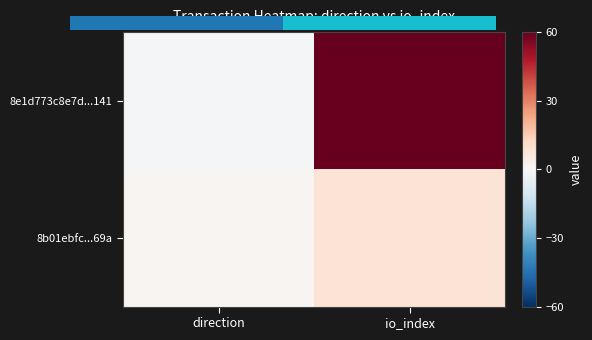

Which has a higher value, io_index or direction?

io_index